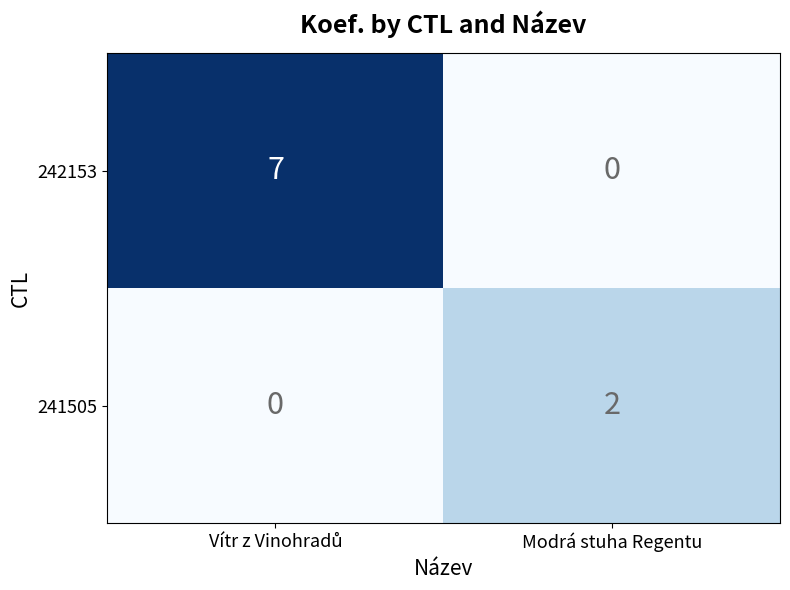

Which series has the largest total across all categories?

242153